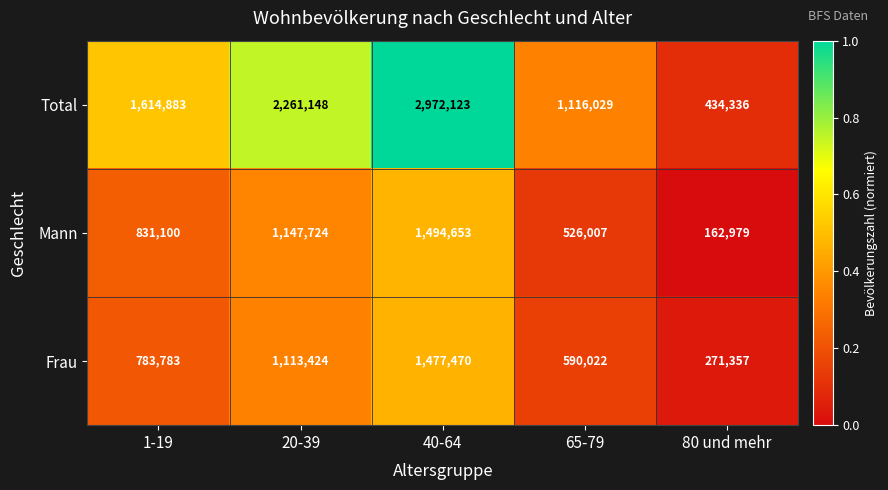

What is the sum of all Frau values?

4236056